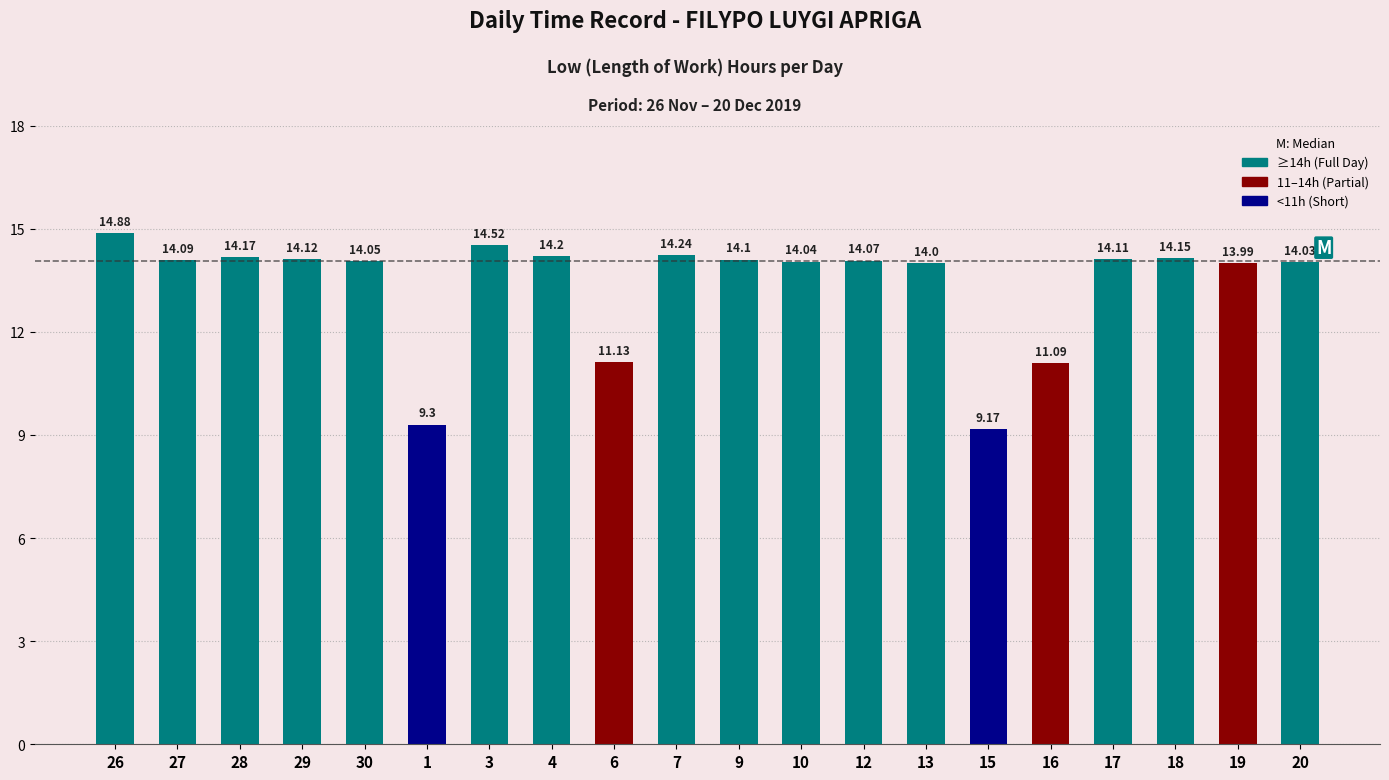

Is it true that the value at 15 is 9.2?

True